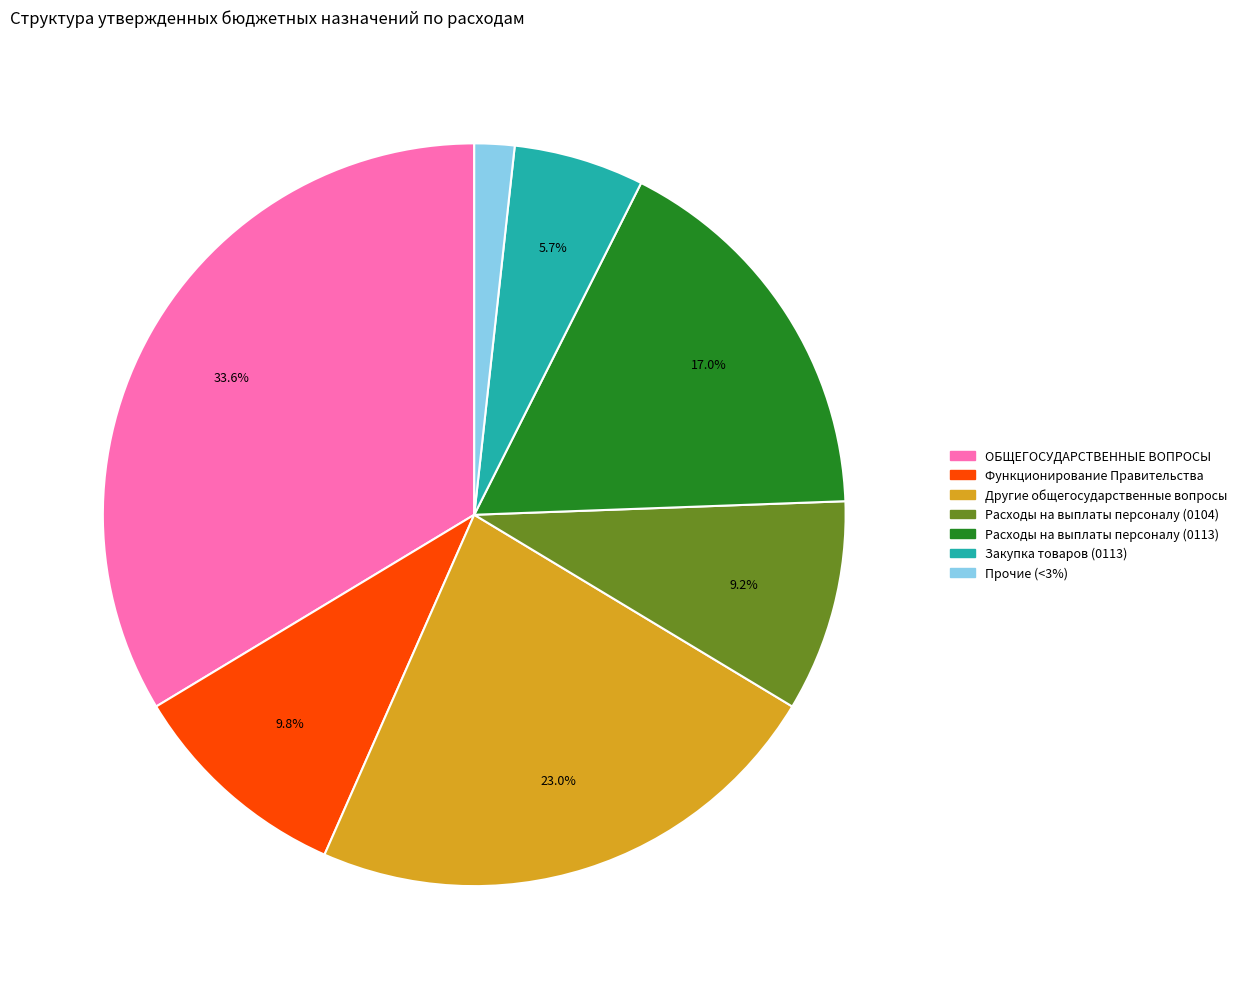

Combined, do Расходы на выплаты персоналу (0104) and Другие общегосударственные вопросы account for over 50%?

No